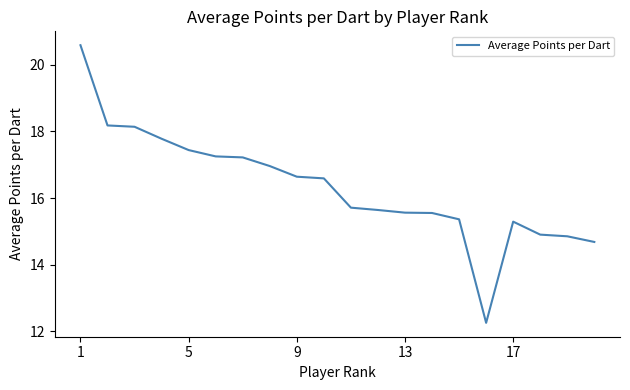

What is the difference between the maximum and minimum values?

8.3